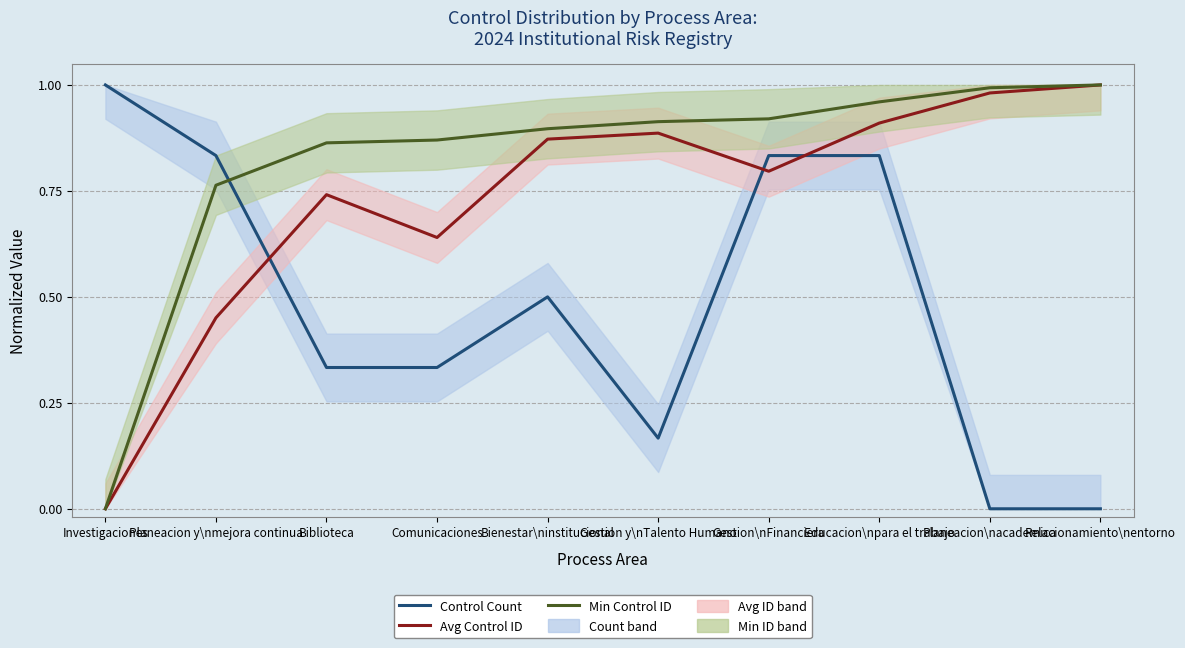

What is the difference between the highest and lowest values at Investigaciones?

1.0